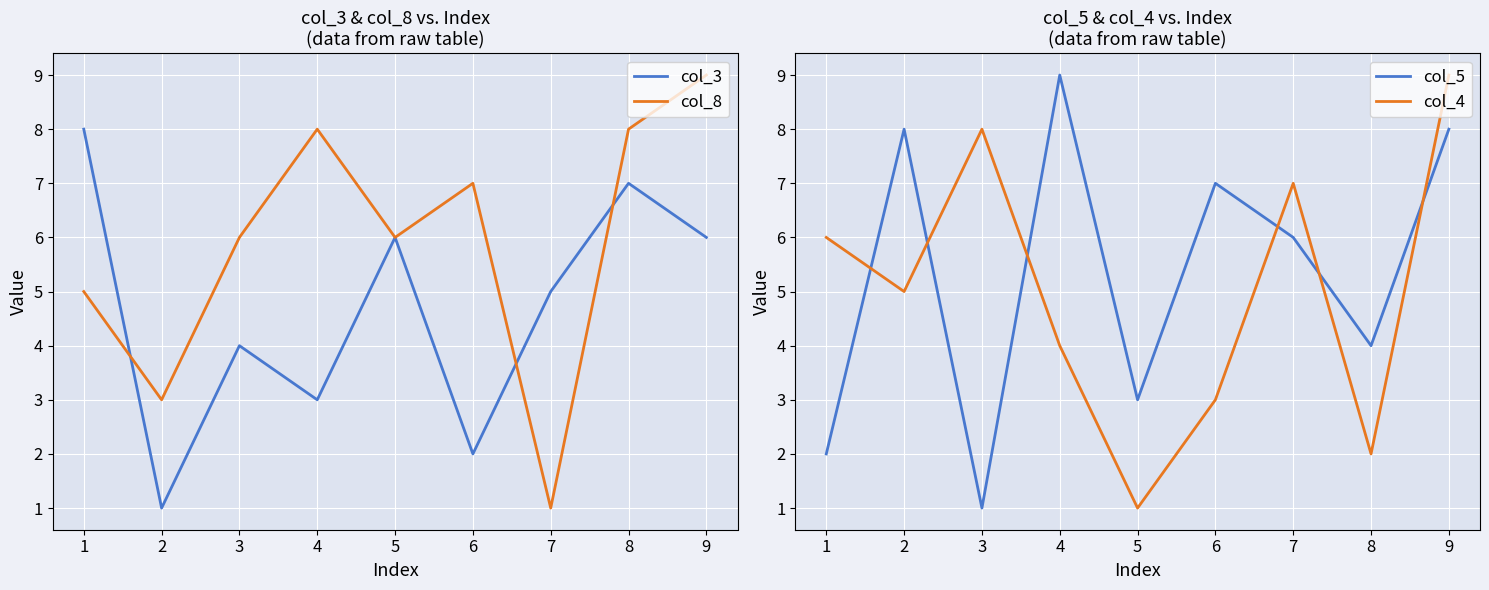

What is the difference between the maximum and minimum values in the col_8 series?

8